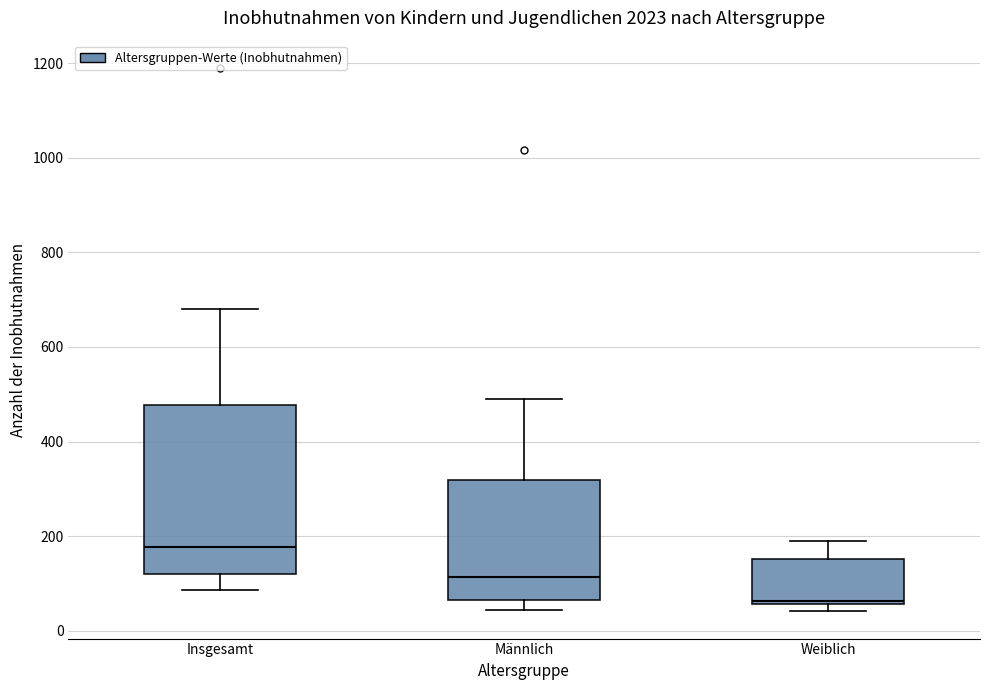

Where does the median line of the box for Insgesamt sit on the y-axis? The values are not printed on the chart, so give them approximately, as read against the axis.

180